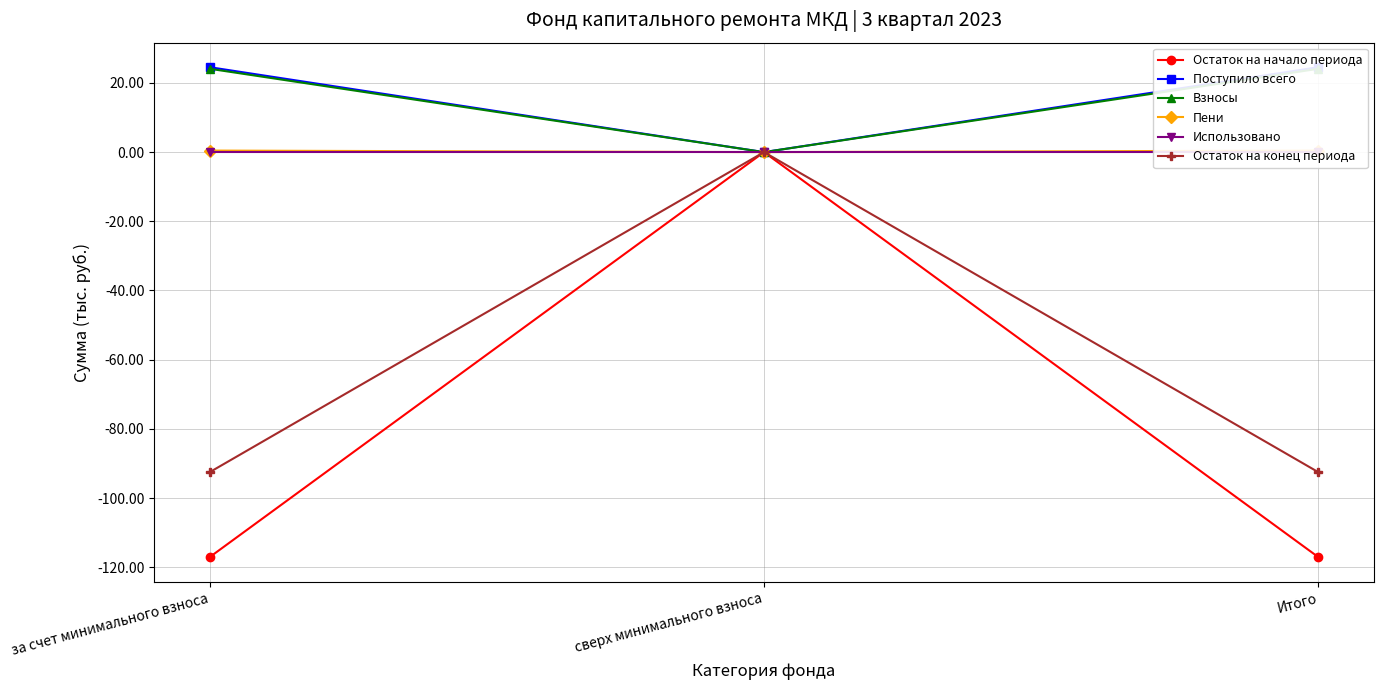

Does the chart have visible grid lines?

Yes